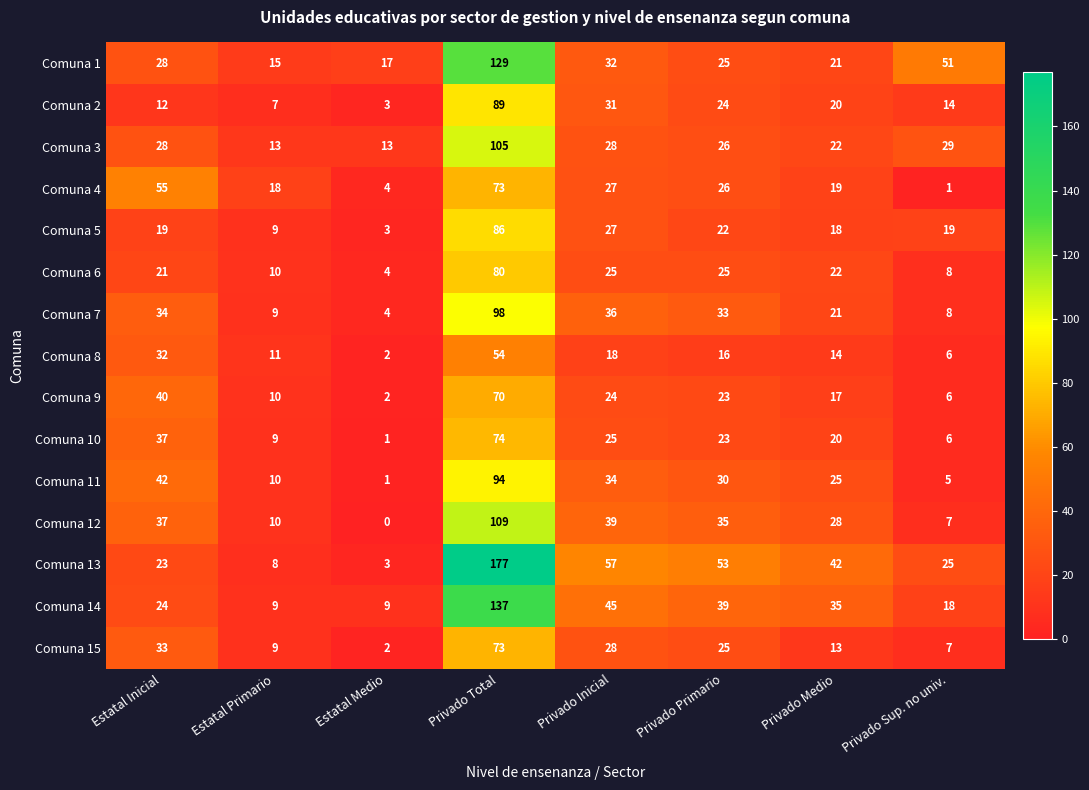

The value of Comuna 2 at Privado Inicial is 31. True or false?

True